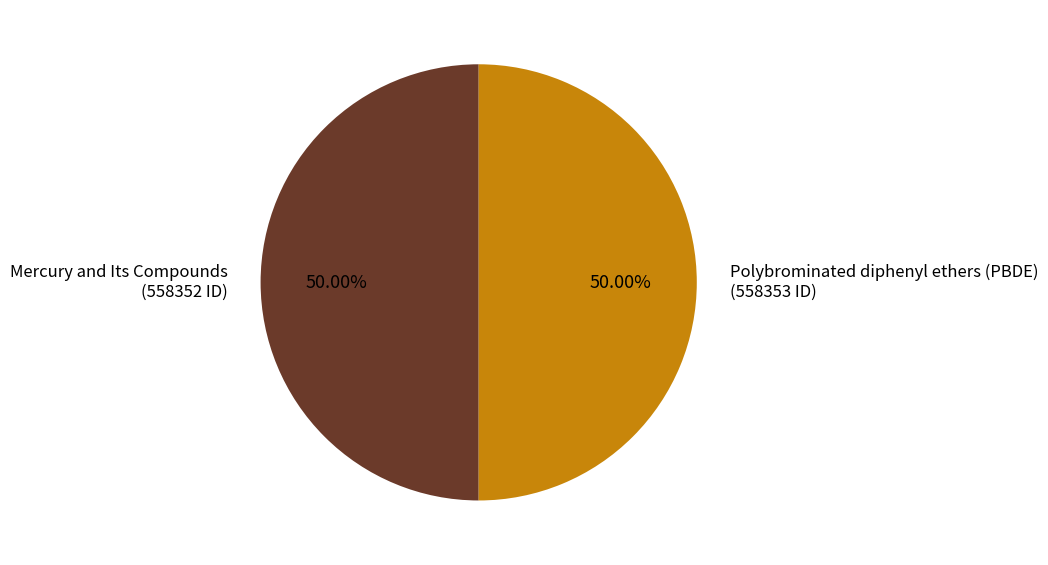

Is it true that Mercury and Its Compounds is 41% of the pie?

False